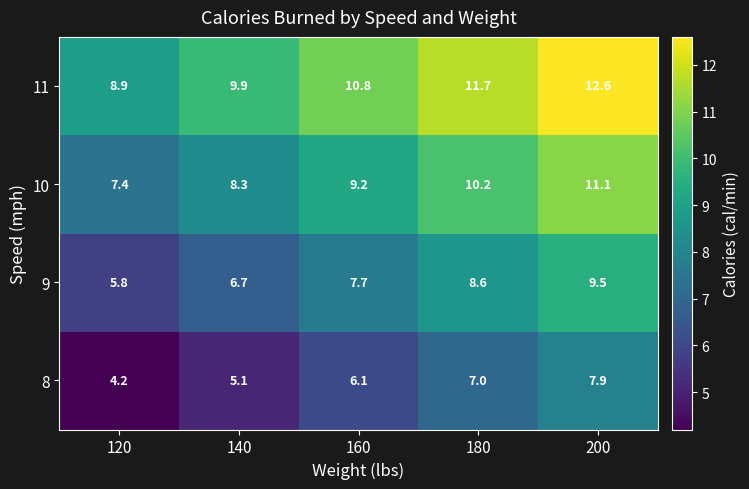

Reading left to right, extract all data points from this chart.

11: 8.9	9.9	10.8	11.7	12.6
10: 7.4	8.3	9.2	10.2	11.1
9: 5.8	6.7	7.7	8.6	9.5
8: 4.2	5.1	6.1	7.0	7.9